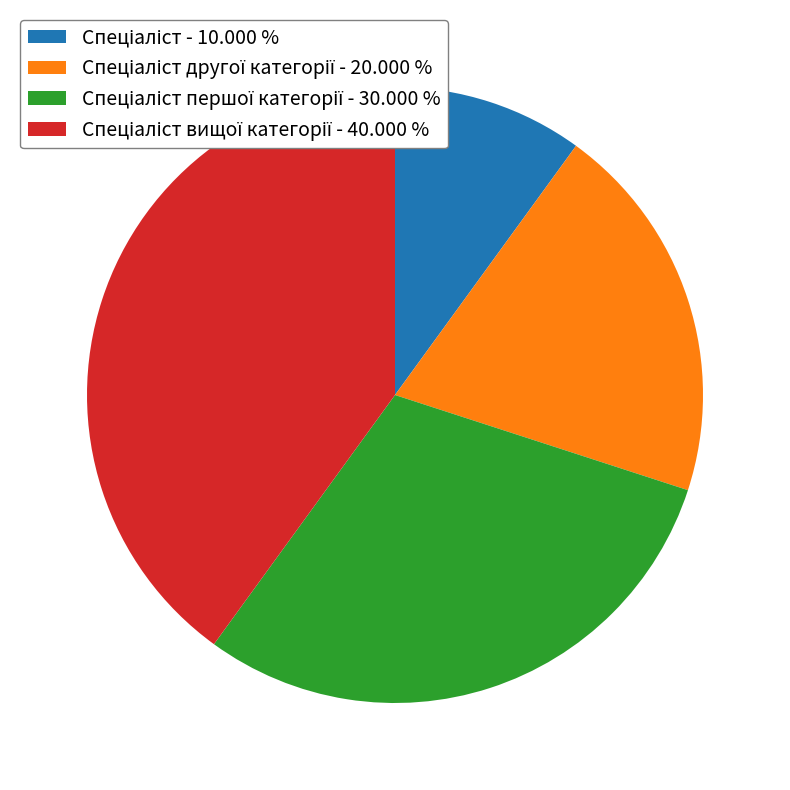

Is there a majority slice in this chart?

No